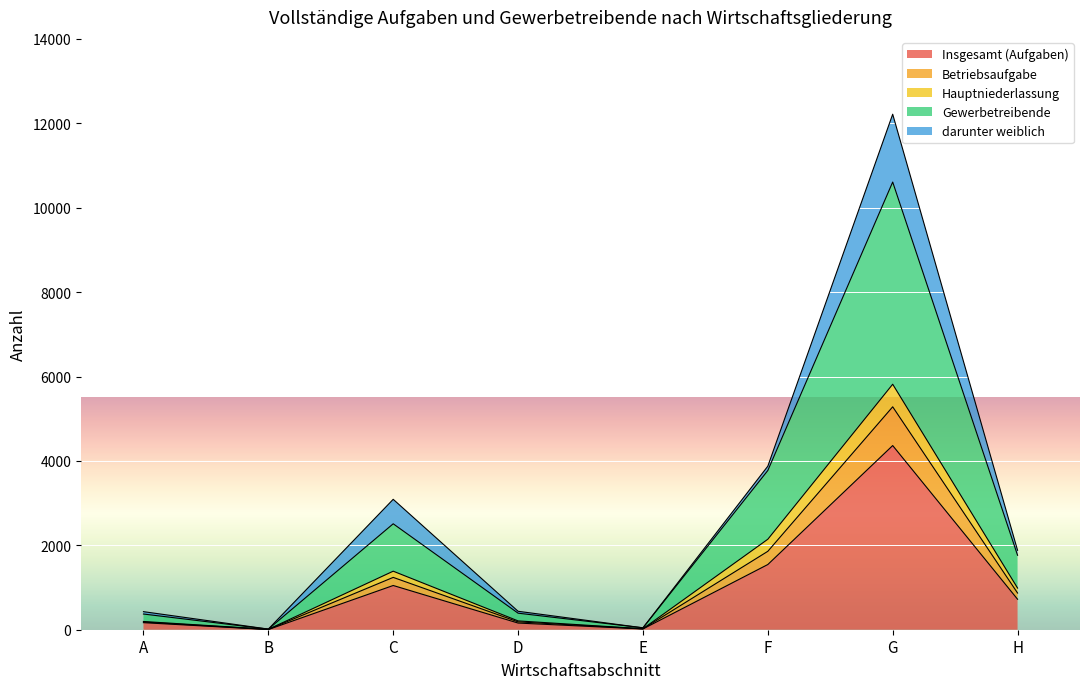

The value of Betriebsaufgabe at H is 1511. True or false?

False